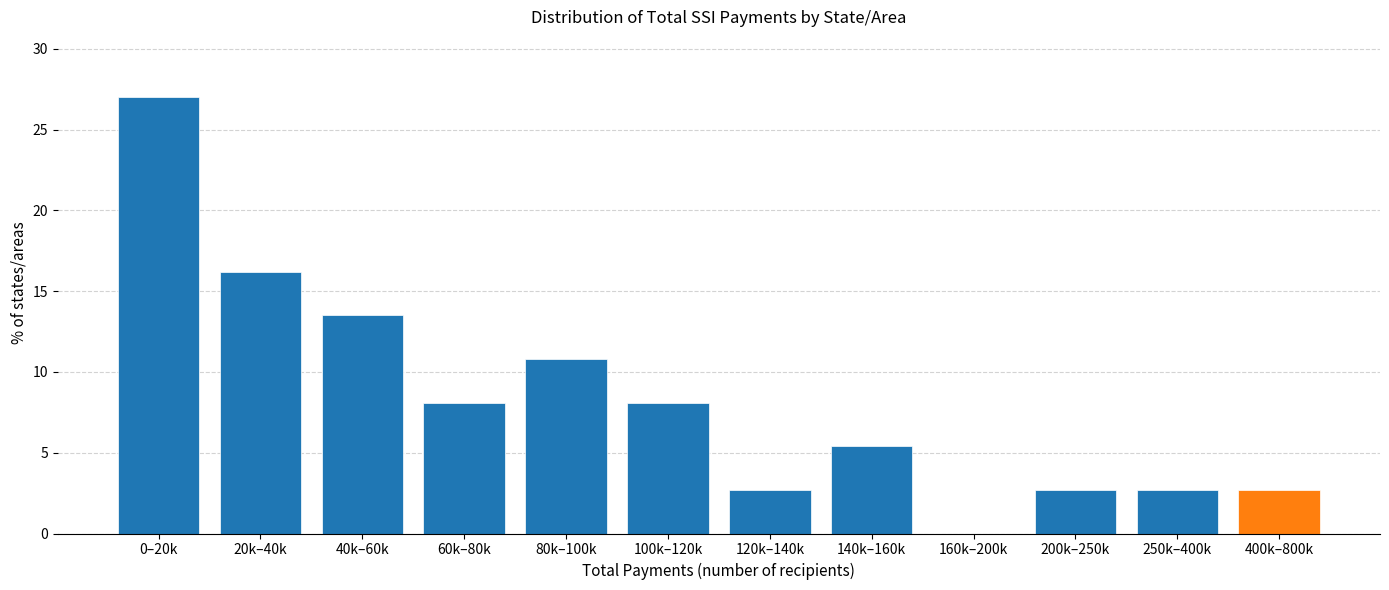

Reading left to right, extract all data points from this chart.

0–20k=27.0	20k–40k=16.2	40k–60k=13.5	60k–80k=8.1	80k–100k=10.8	100k–120k=8.1	120k–140k=2.7	140k–160k=5.4	160k–200k=0.0	200k–250k=2.7	250k–400k=2.7	400k–800k=2.7